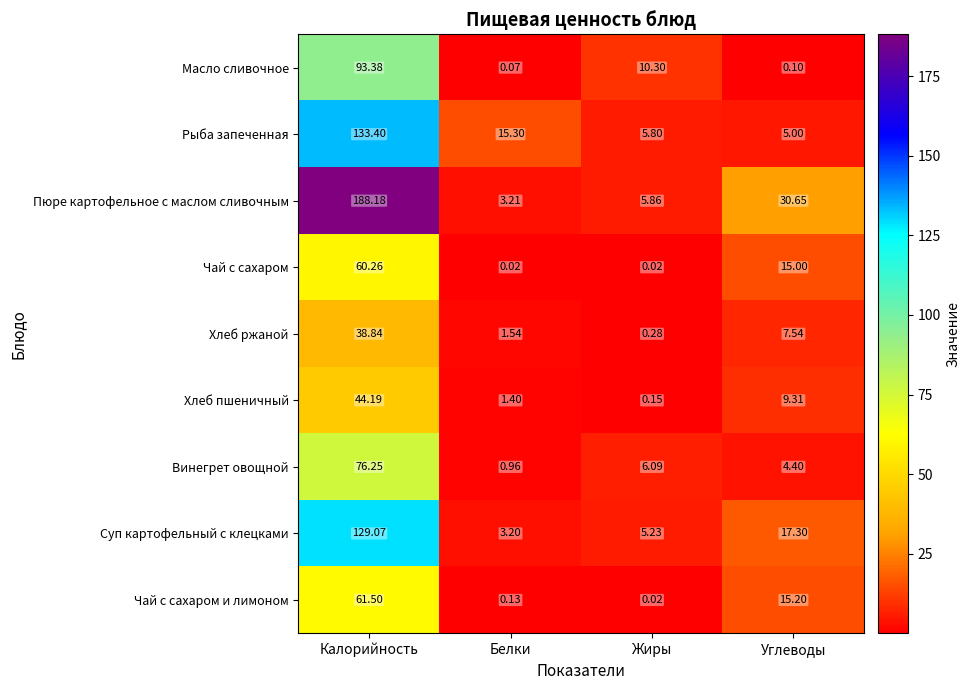

How many data points does each series have?

4